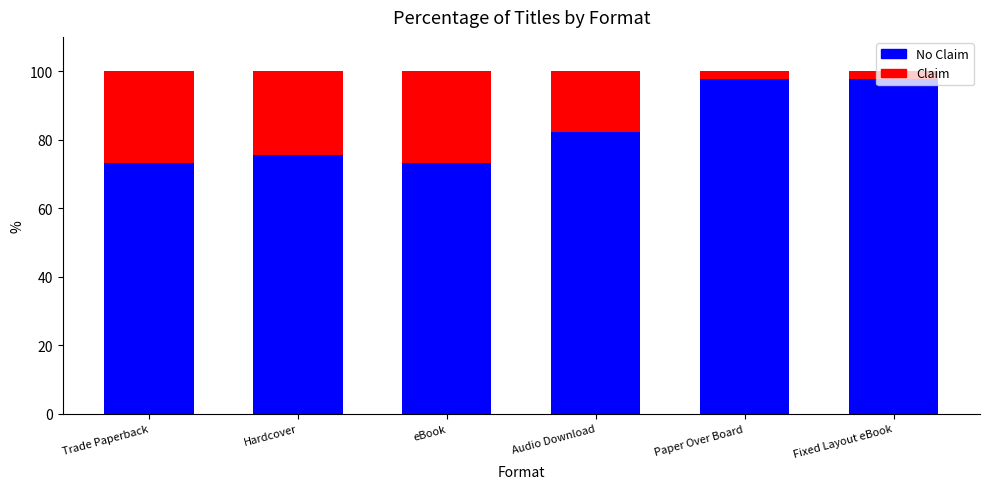

List the series in order of their peak value, highest first.

No Claim, Claim